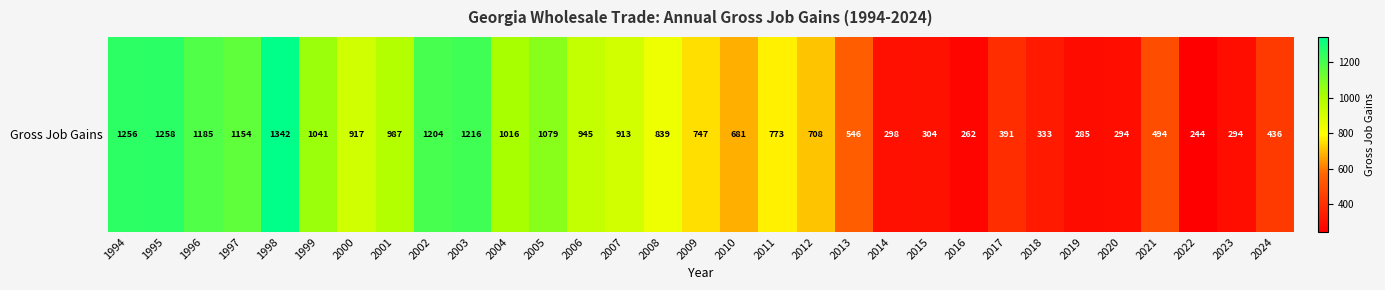

What is the ratio of the value at 2024 to the value at 2018?

1.3